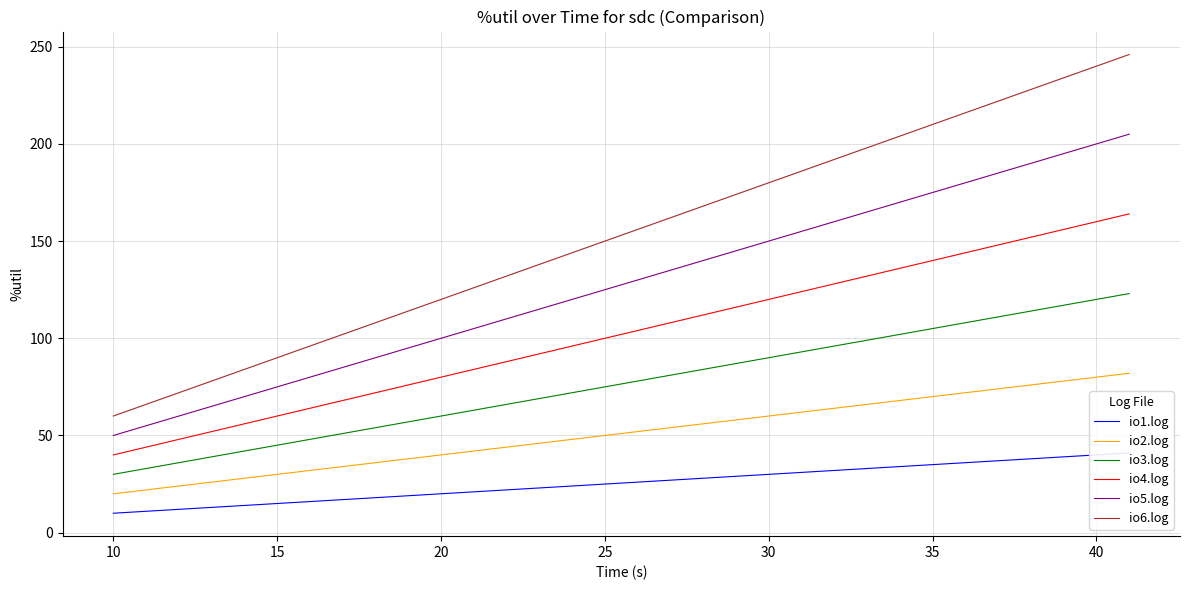

List the series in order of their overall mean, highest first.

io6.log, io5.log, io4.log, io3.log, io2.log, io1.log